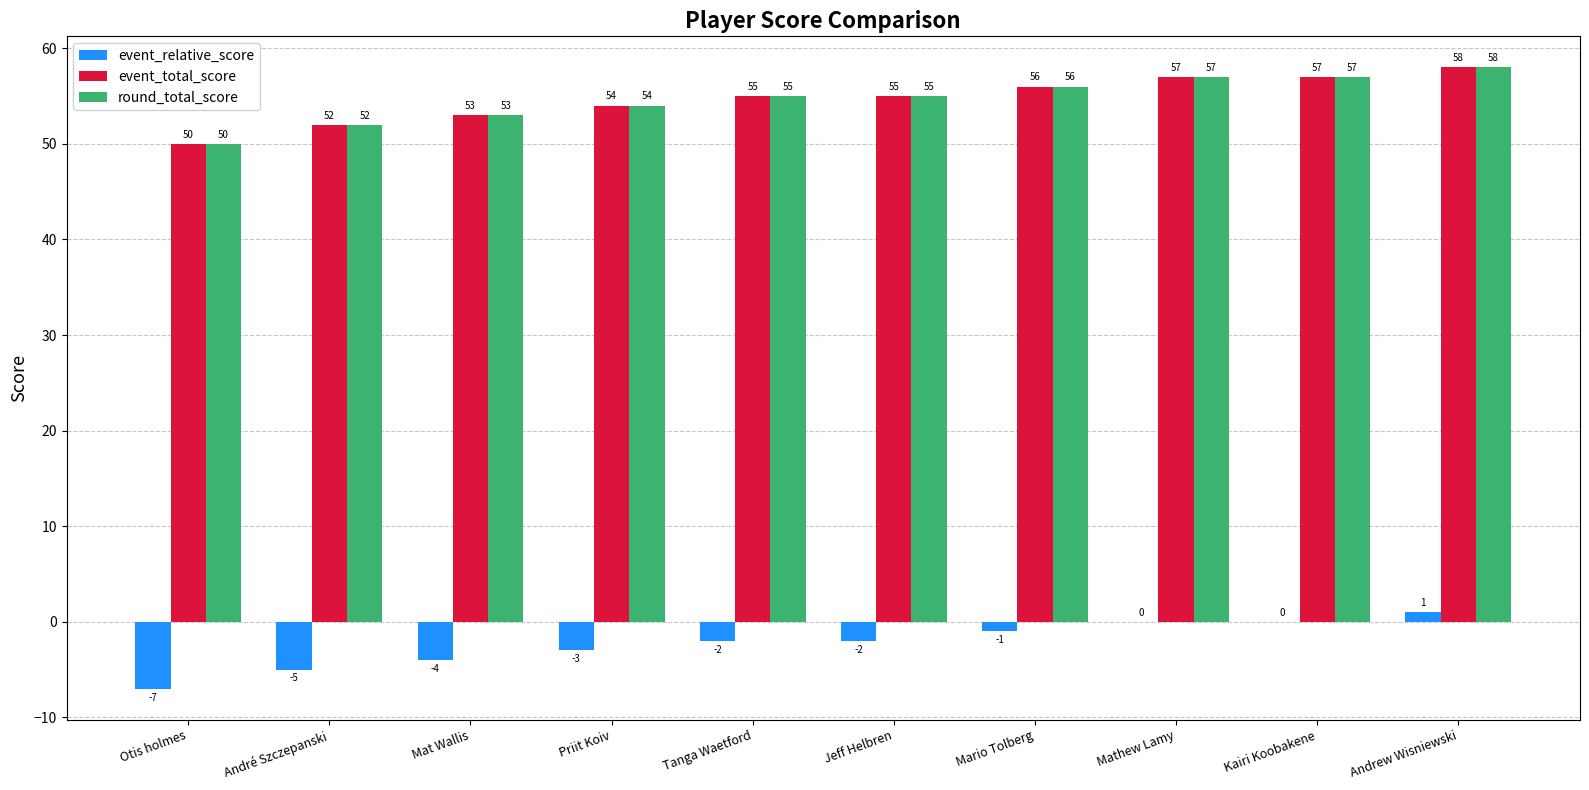

What is the difference between the event_total_score values at Mat Wallis and Kairi Koobakene?

4